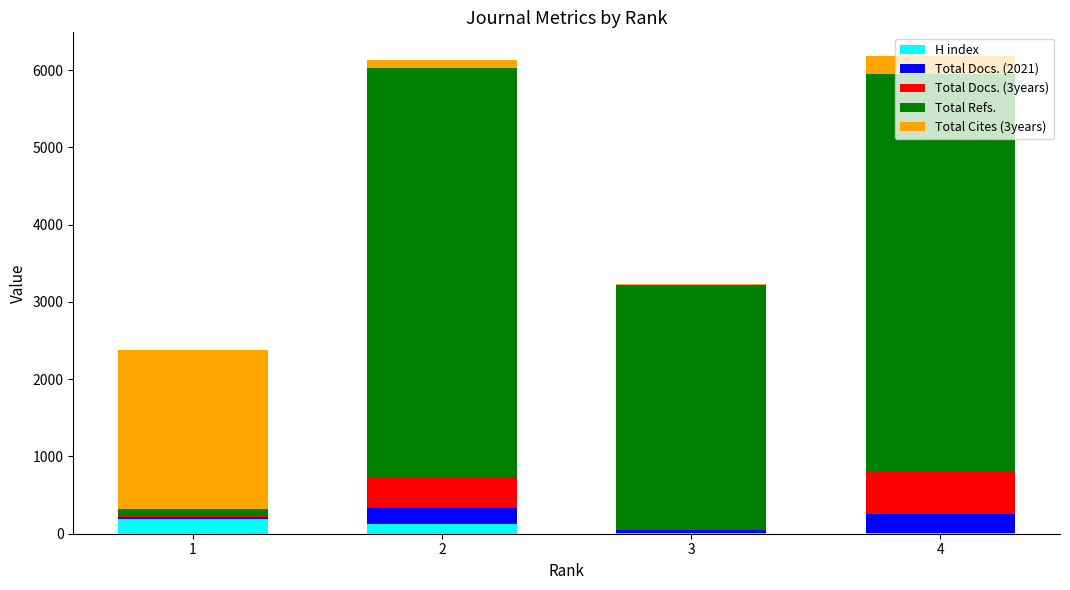

Does the chart contain stacked bars?

Yes